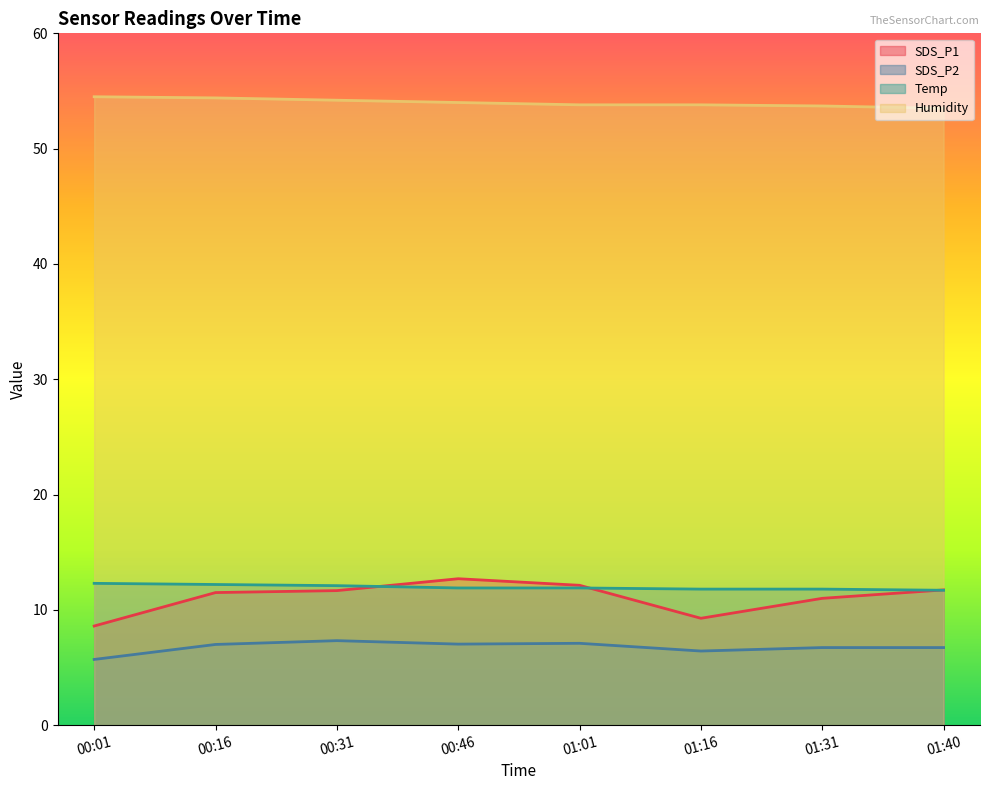

True or false: SDS_P1 and Humidity intersect in this chart.

False